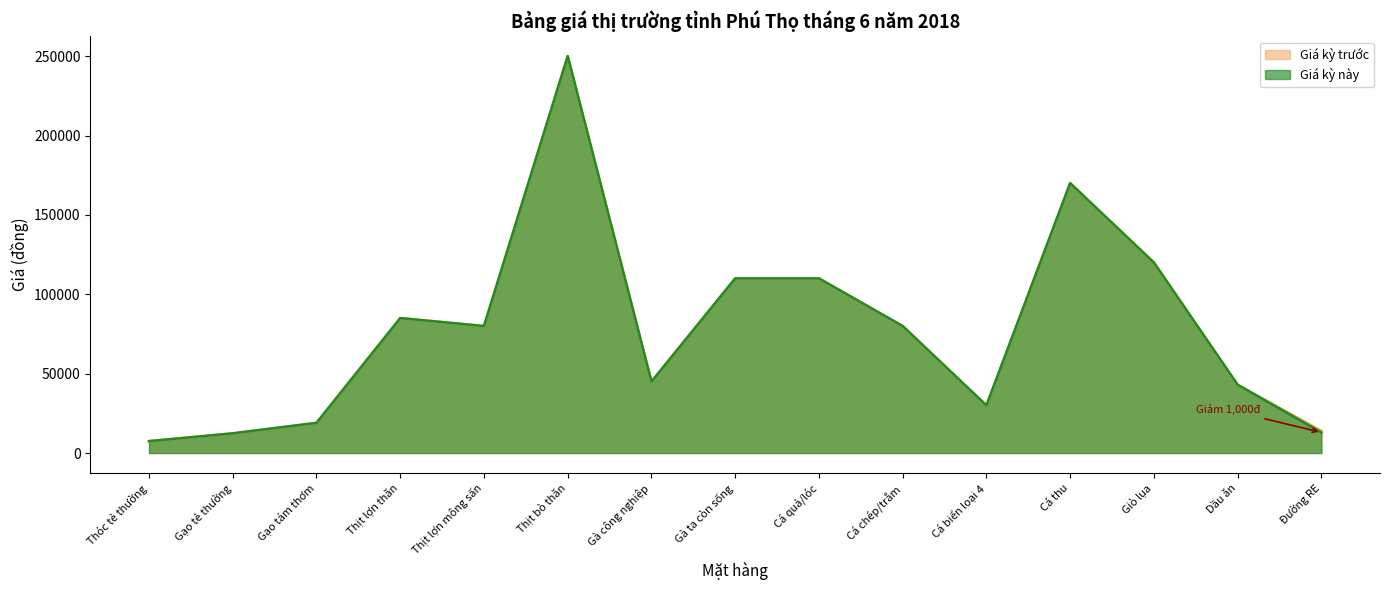

True or false: Giá kỳ này and Giá kỳ trước intersect in this chart.

False